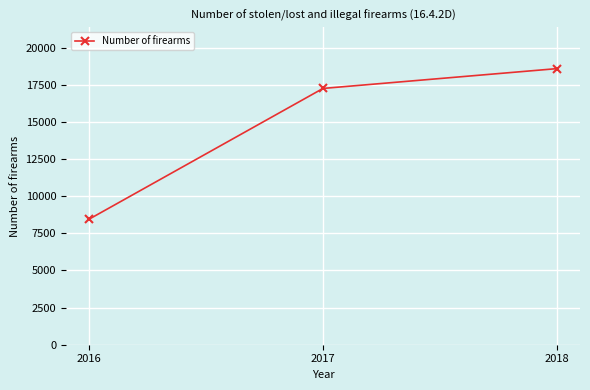

Where is the data nearest to the value 13528?

2017